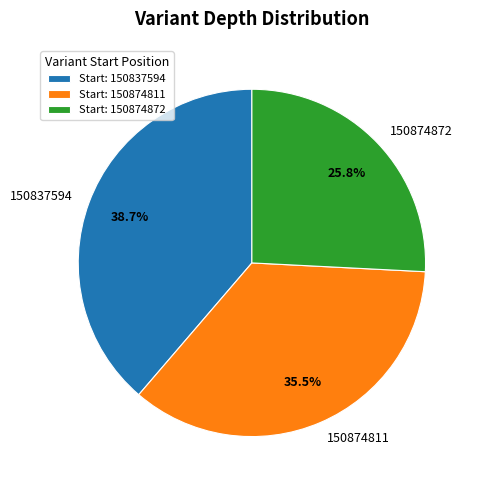

To the nearest percent, what is the average slice percentage?

33%